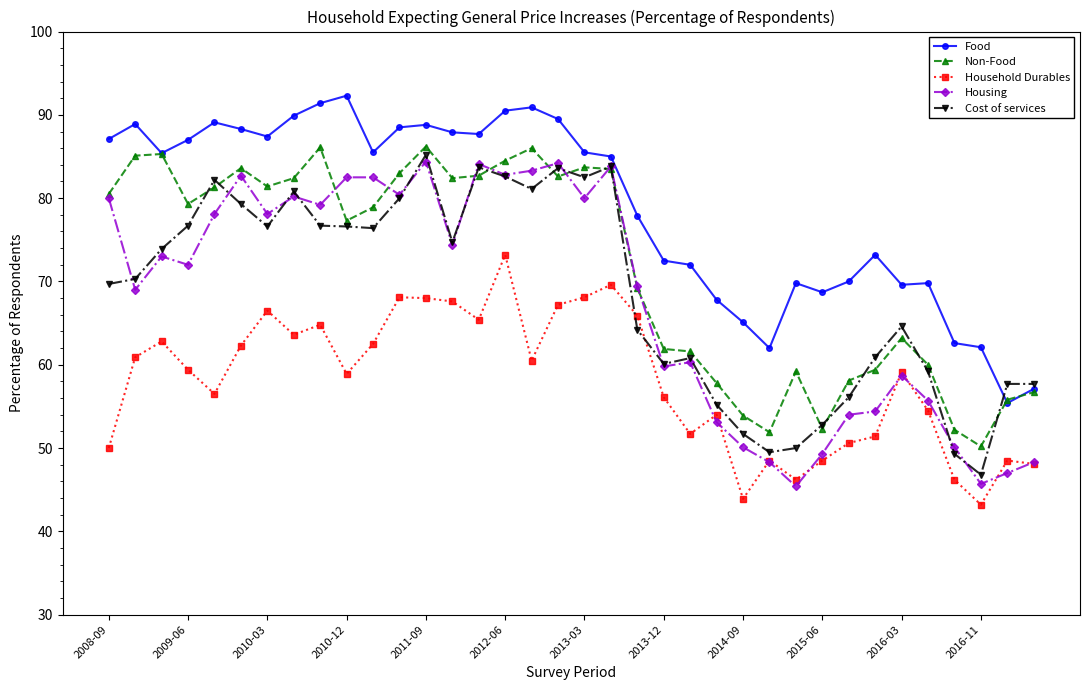

Is this an area chart (filled region under the line)?

No